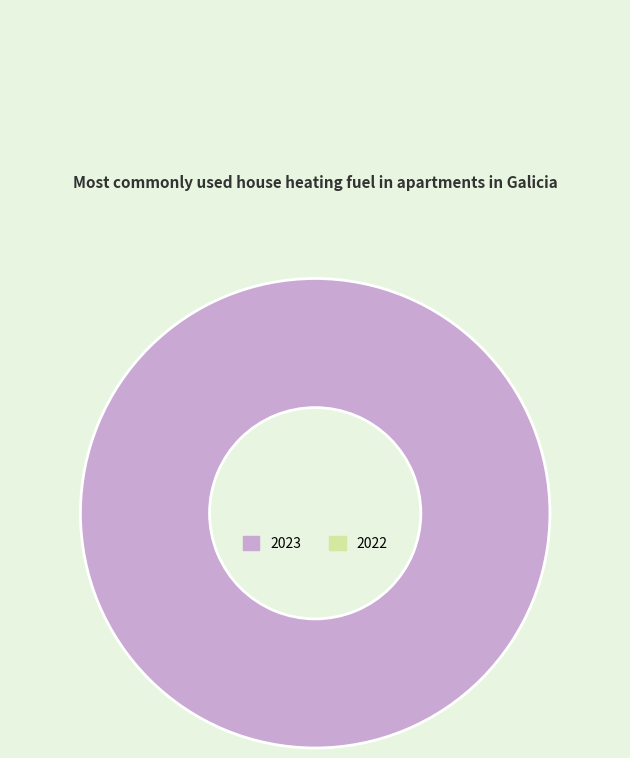

Is there any slice that represents more than half of the pie?

Yes